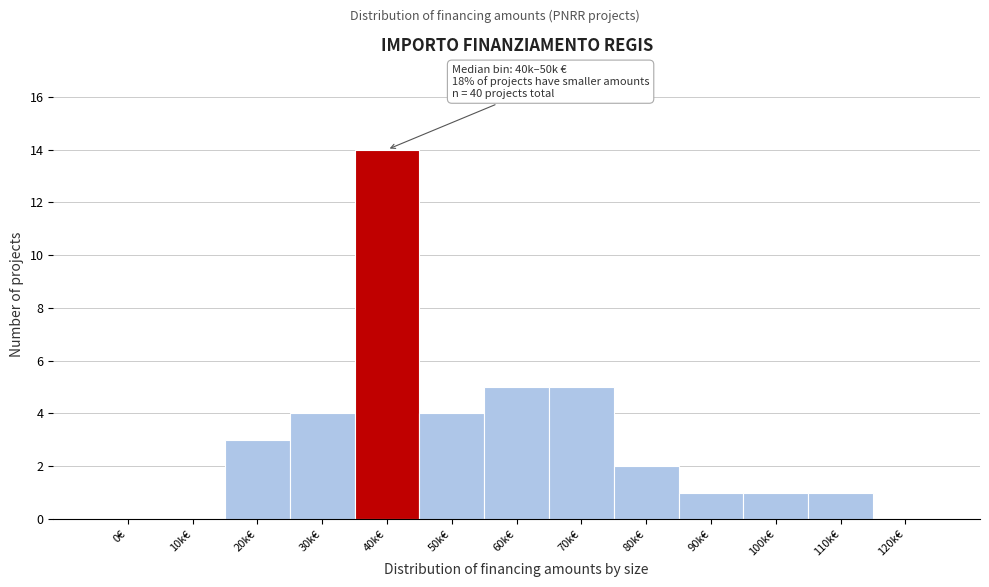

Reading right to left, what are all the values shown in this chart?

120k€=0	110k€=1	100k€=1	90k€=1	80k€=2	70k€=5	60k€=5	50k€=4	40k€=14	30k€=4	20k€=3	10k€=0	0€=0